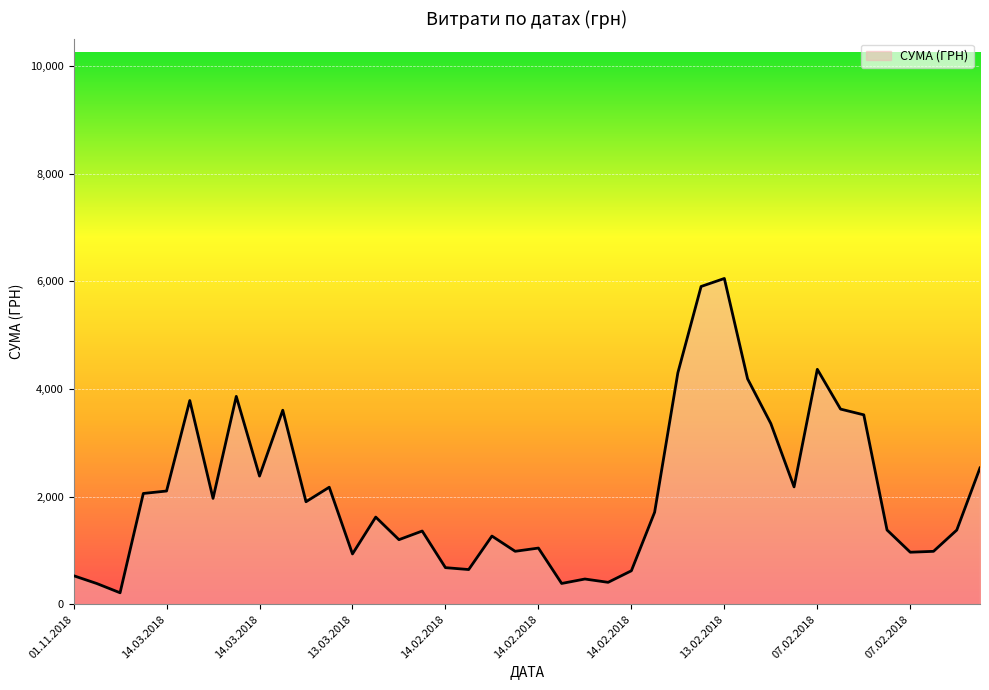

What is the greatest value displayed?

6051.2